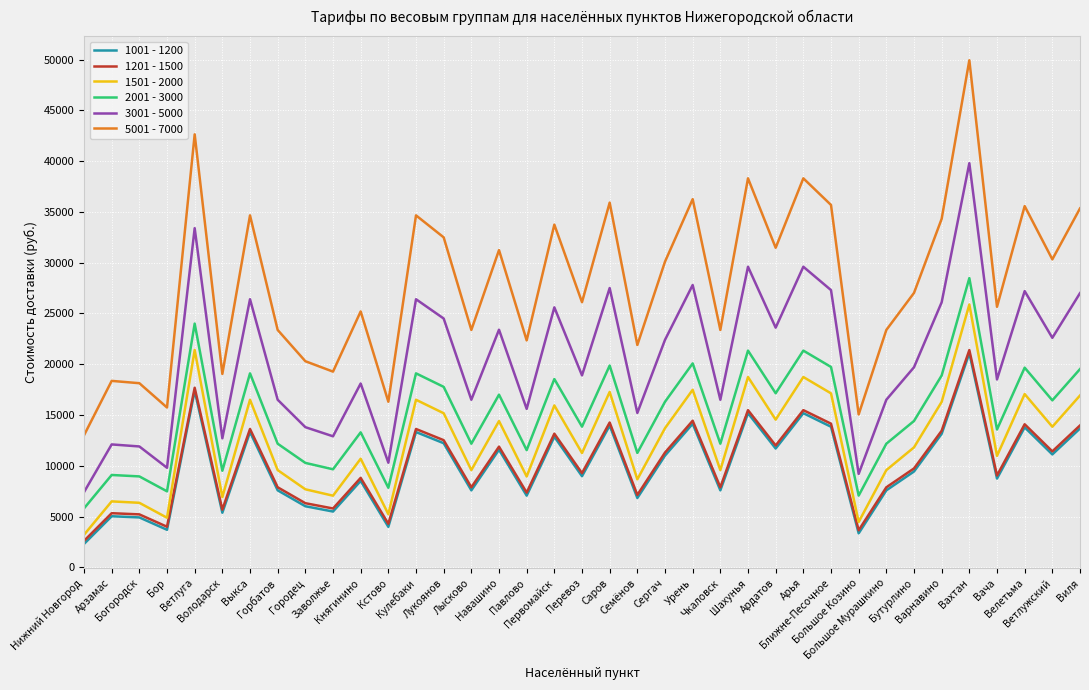

Is this an area chart (filled region under the line)?

No